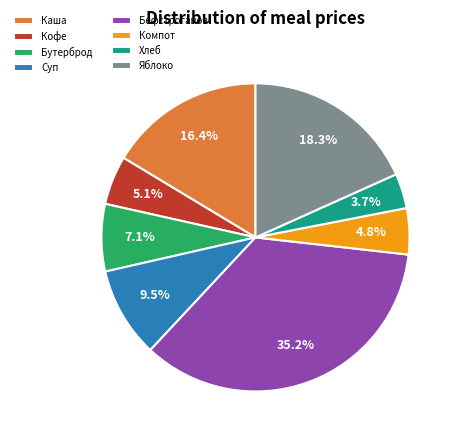

What percentage is NOT represented by Бефстроганов?

64.8%